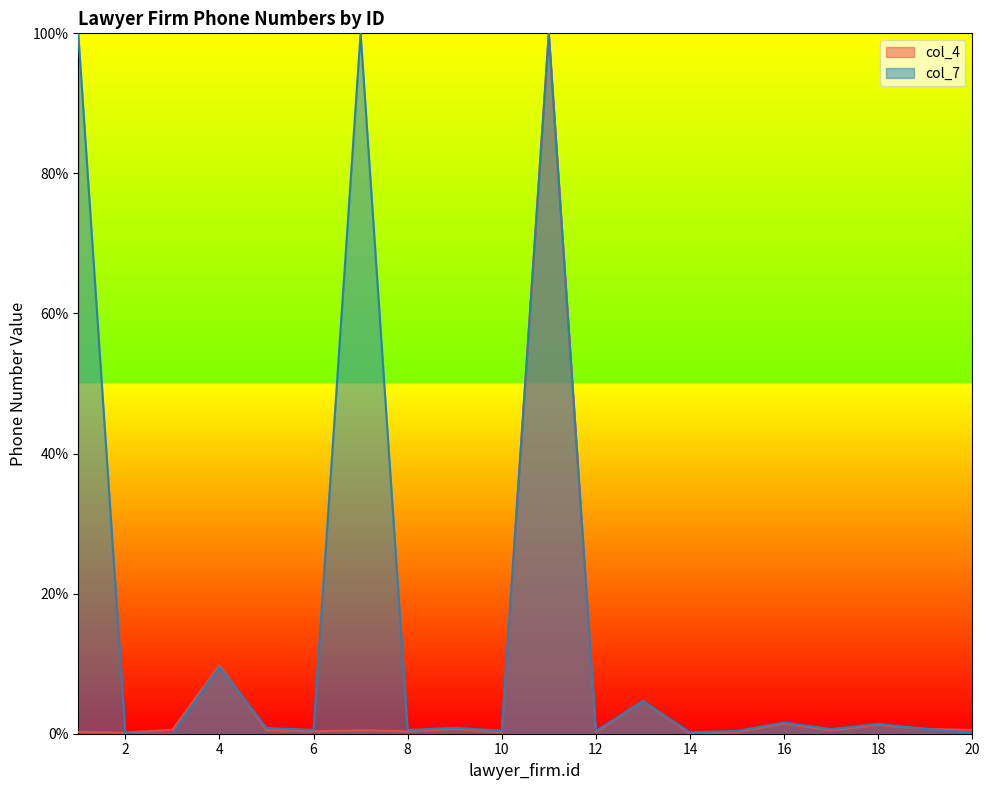

Is the value of col_4 at 3 greater than the value of col_7 at 16?

No